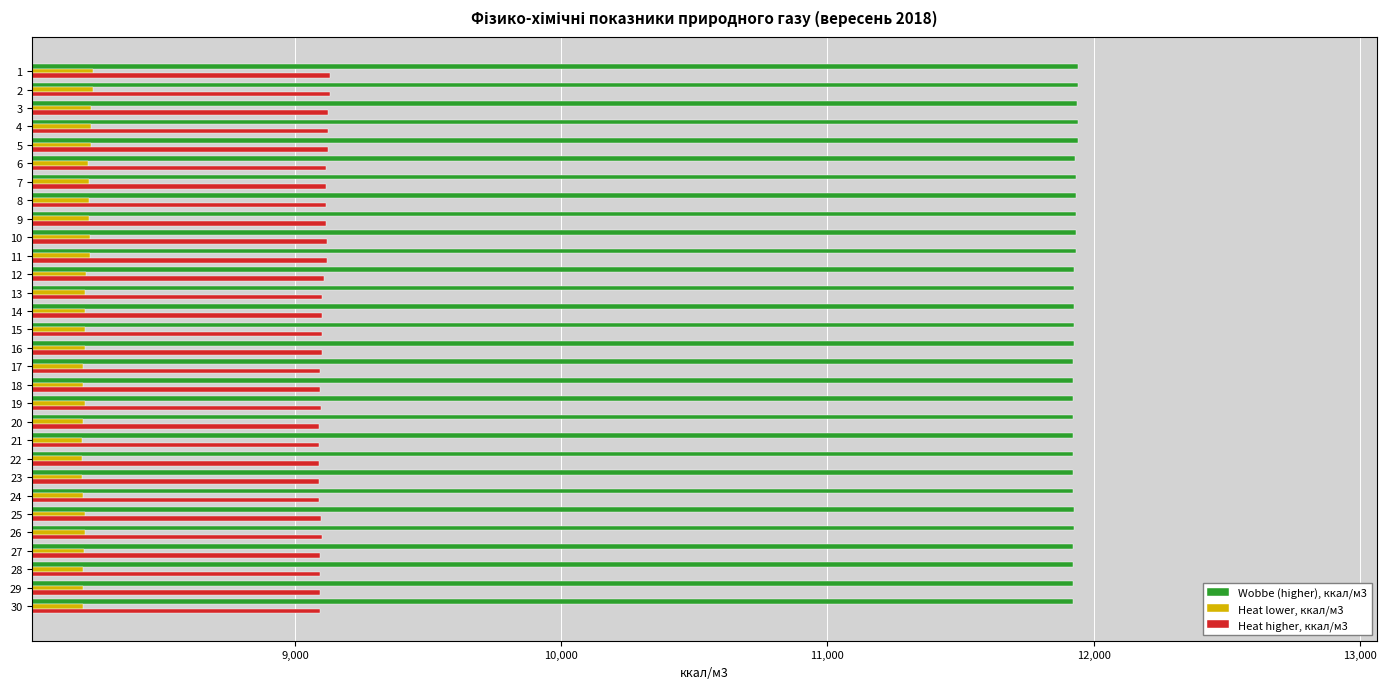

What is the difference between the maximum and minimum values in the Wobbe (higher), ккал/м3 series?

21.5